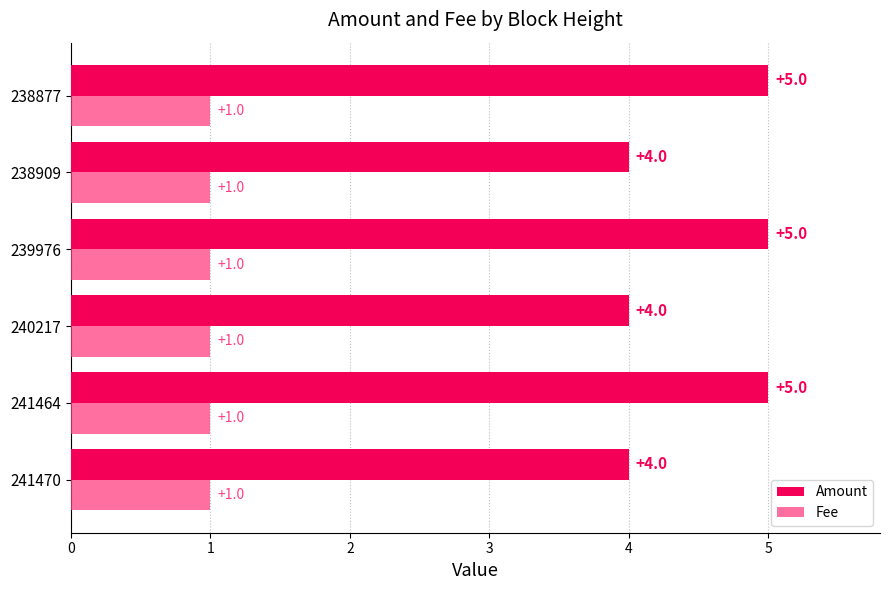

Is it true that Fee equals 1 at 238909?

True